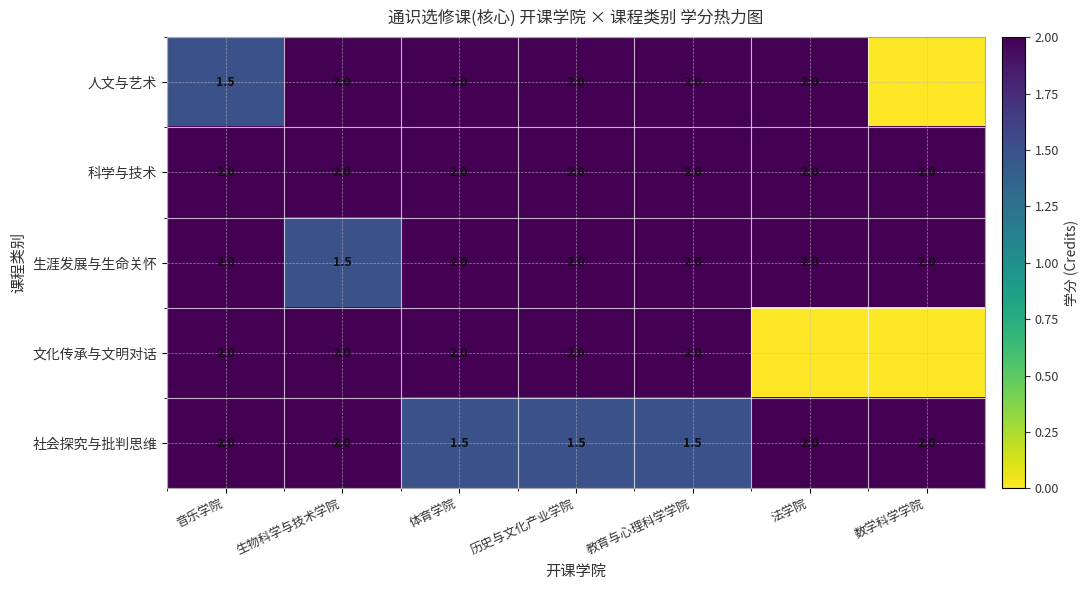

What is the difference between the highest and lowest values at 历史与文化产业学院?

0.5